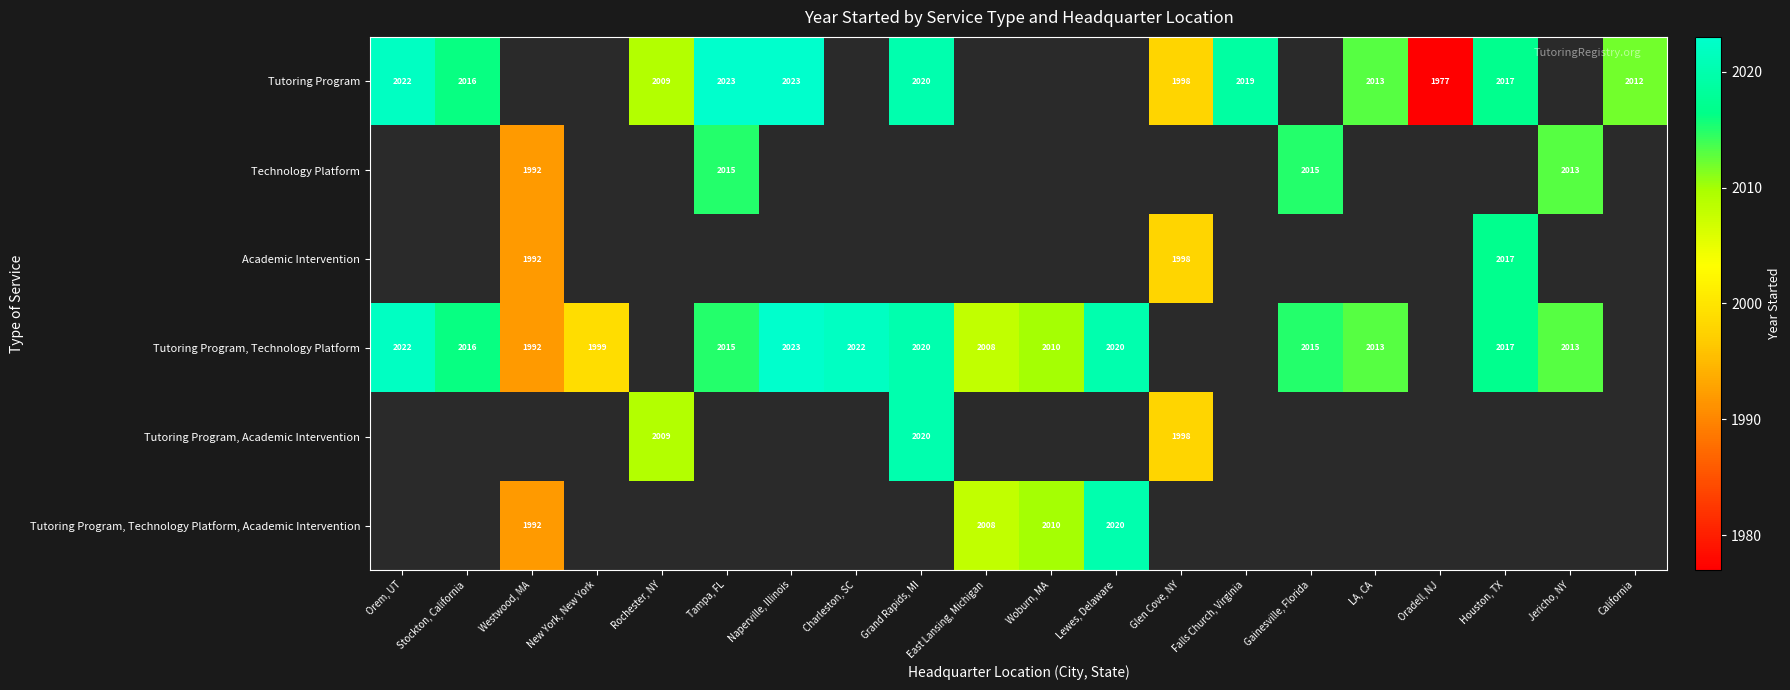

Is it true that Tutoring Program, Technology Platform equals 2017 at Houston, TX?

True